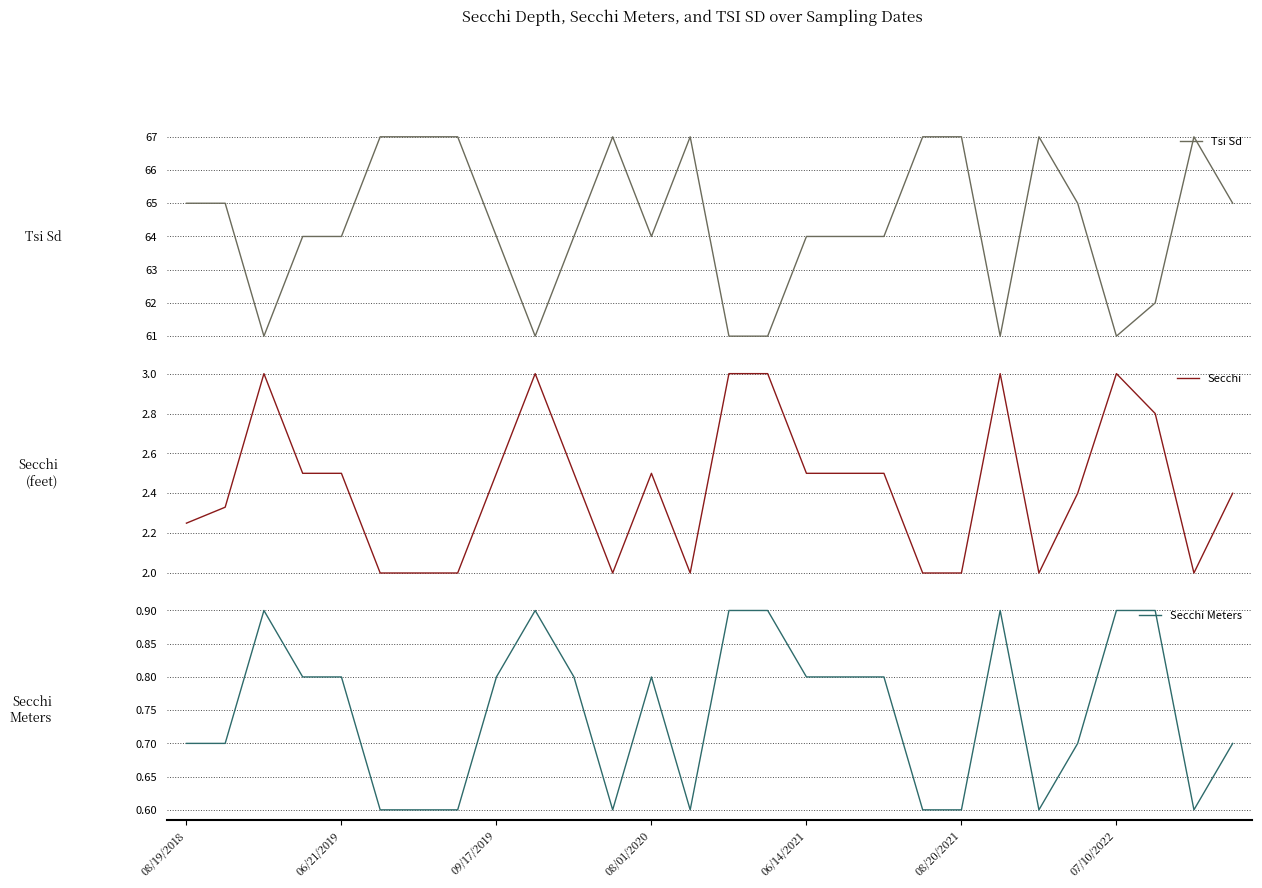

Reading left to right, transcribe all the data shown in this chart.

Tsi Sd: 65.0	65.0	61.0	64.0	64.0	67.0	67.0	67.0	64.0	61.0	64.0	67.0	64.0	67.0	61.0	61.0	64.0	64.0	64.0	67.0	67.0	61.0	67.0	65.0	61.0	62.0	67.0	65.0
Secchi: 2.2	2.3	3.0	2.5	2.5	2.0	2.0	2.0	2.5	3.0	2.5	2.0	2.5	2.0	3.0	3.0	2.5	2.5	2.5	2.0	2.0	3.0	2.0	2.4	3.0	2.8	2.0	2.4
Secchi Meters: 0.7	0.7	0.9	0.8	0.8	0.6	0.6	0.6	0.8	0.9	0.8	0.6	0.8	0.6	0.9	0.9	0.8	0.8	0.8	0.6	0.6	0.9	0.6	0.7	0.9	0.9	0.6	0.7